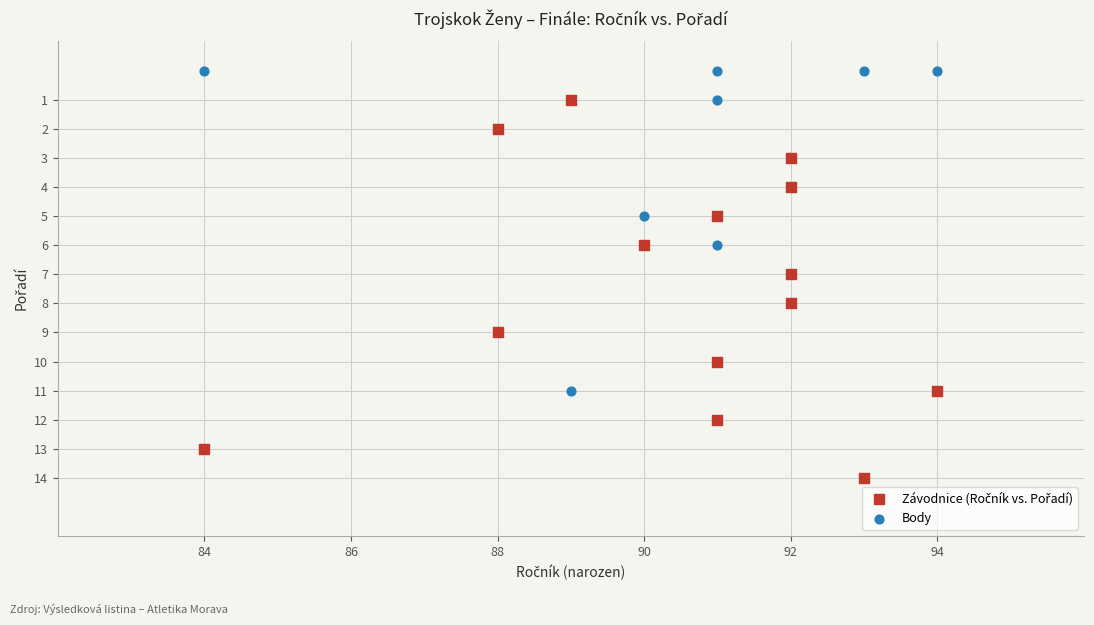

Which series reaches the minimum Y coordinate?

Body